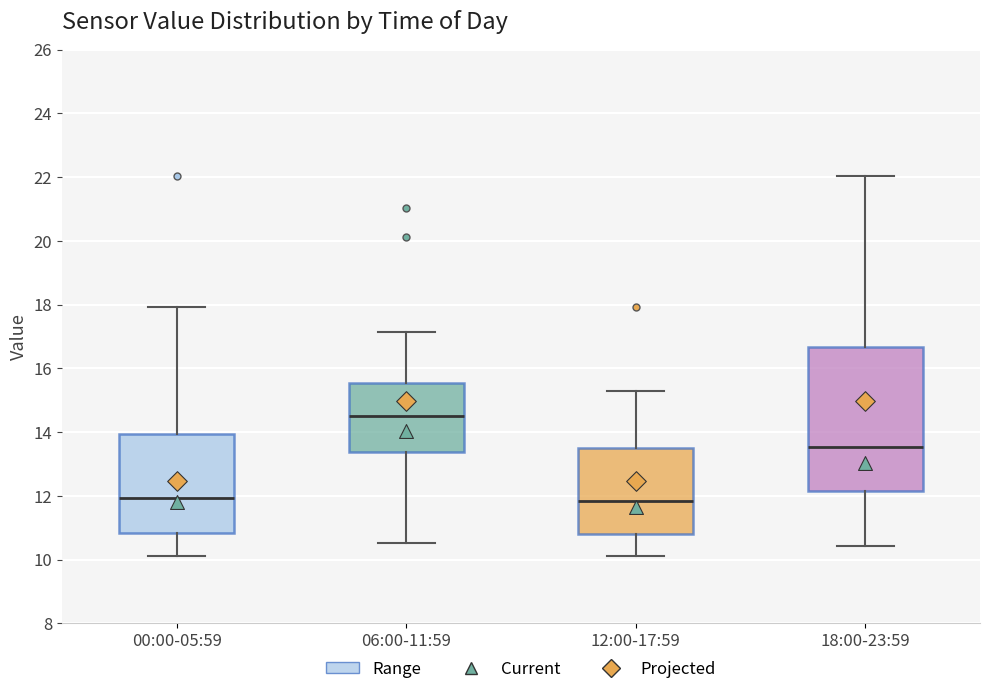

Reading left to right, transcribe this box plot: for each box, give where its median line is, the range the box spans, and where its two whiskers end, as read against the y-axis. The values are not printed on the chart, so give them approximately, as read against the axis.

00:00-05:59: median 12.0, box 10.8 to 14.0, whiskers 10.2 to 18.0
06:00-11:59: median 14.6, box 13.4 to 15.6, whiskers 10.6 to 17.2
12:00-17:59: median 11.8, box 10.8 to 13.6, whiskers 10.2 to 15.4
18:00-23:59: median 13.6, box 12.2 to 16.6, whiskers 10.4 to 22.0